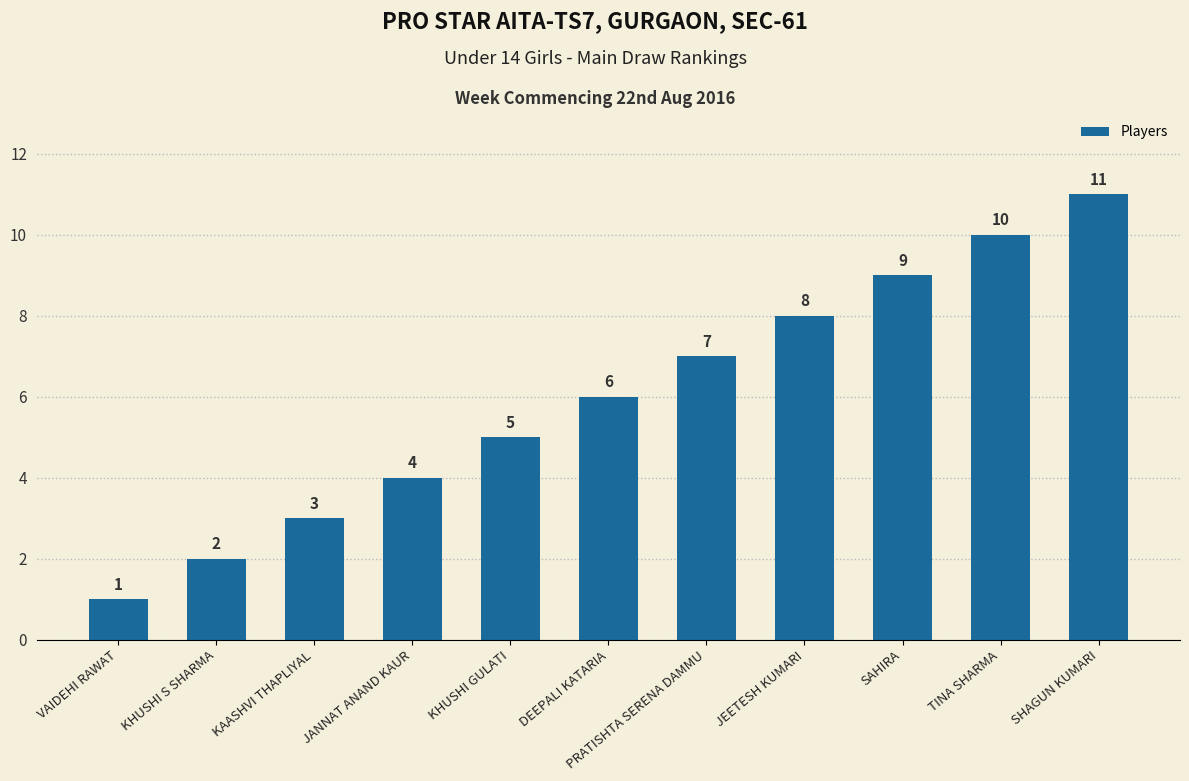

Reading left to right, extract all data points from this chart.

VAIDEHI RAWAT=1	KHUSHI S SHARMA=2	KAASHVI THAPLIYAL=3	JANNAT ANAND KAUR=4	KHUSHI GULATI=5	DEEPALI KATARIA=6	PRATISHTA SERENA DAMMU=7	JEETESH KUMARI=8	SAHIRA=9	TINA SHARMA=10	SHAGUN KUMARI=11